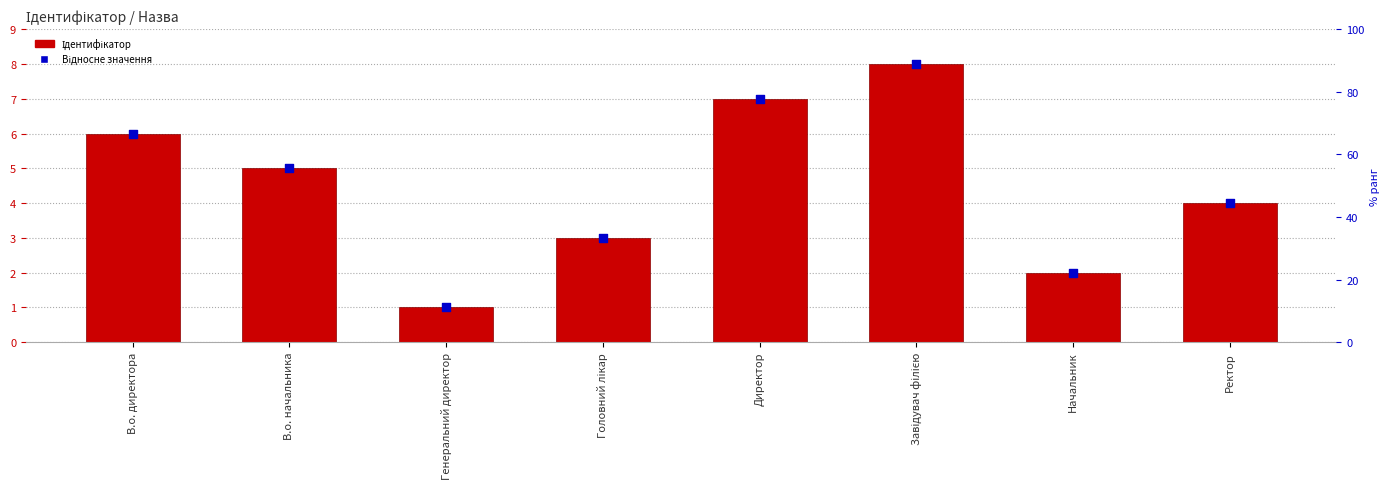

Which series contains the highest Y value?

Ідентифікатор